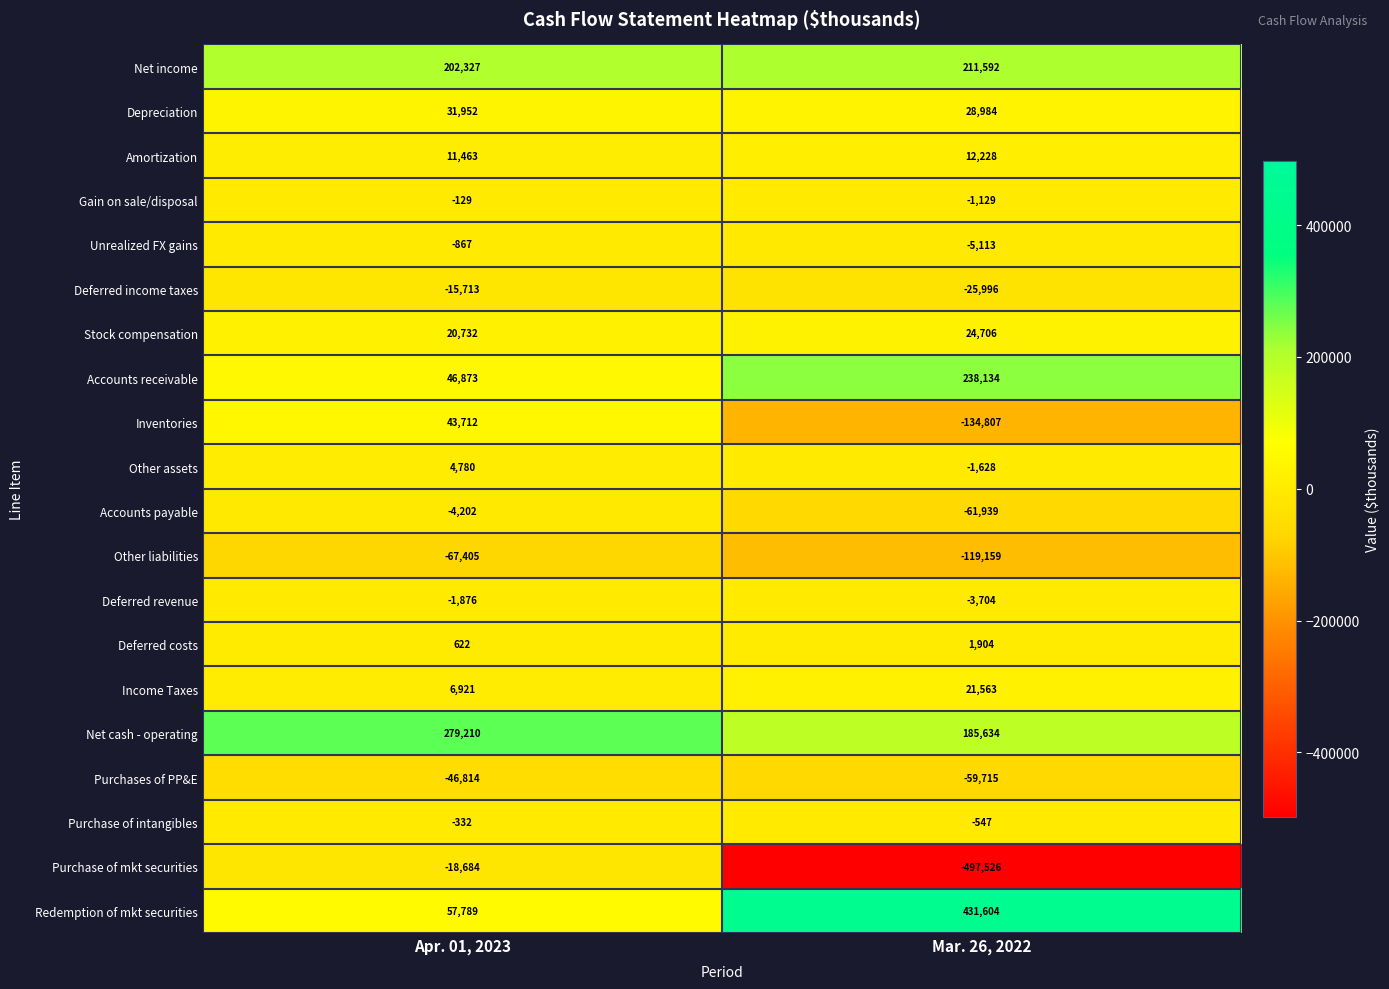

What is the average value of the Accounts receivable series?

142504